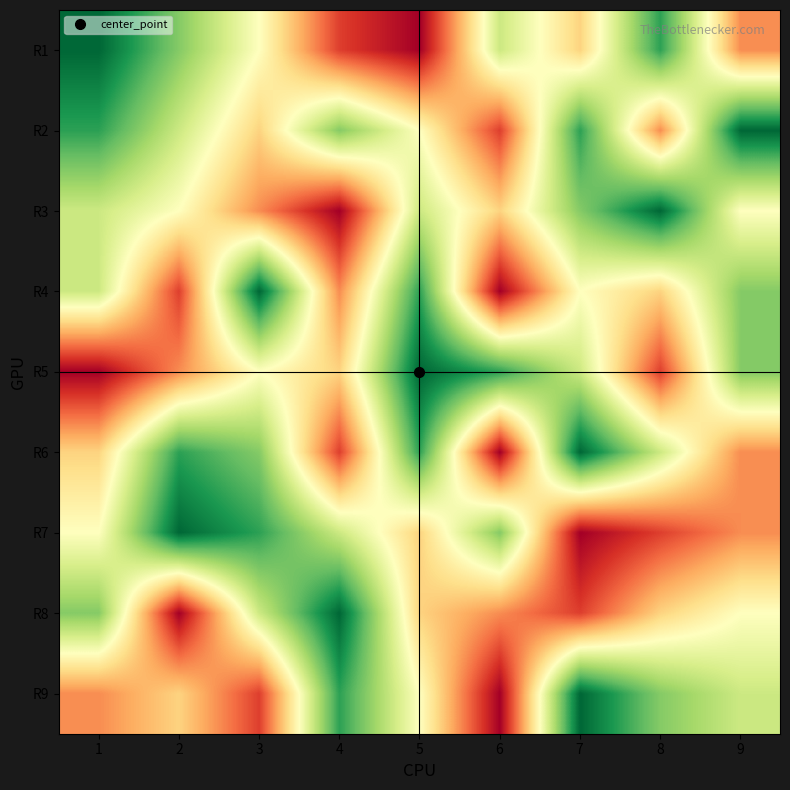

At how many categories does at least one series exceed 3?

9